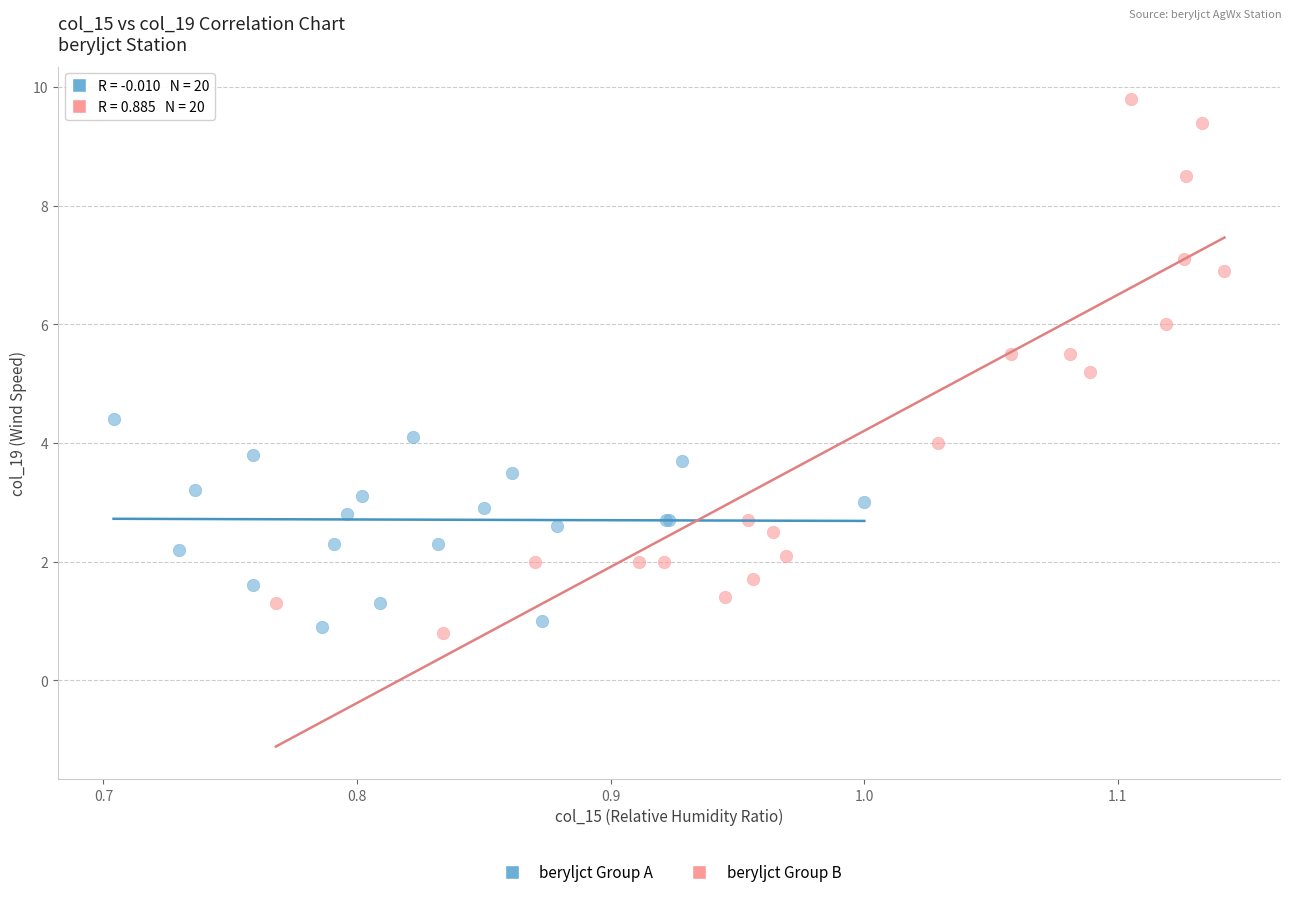

Which series reaches the maximum Y coordinate?

beryljct Group B